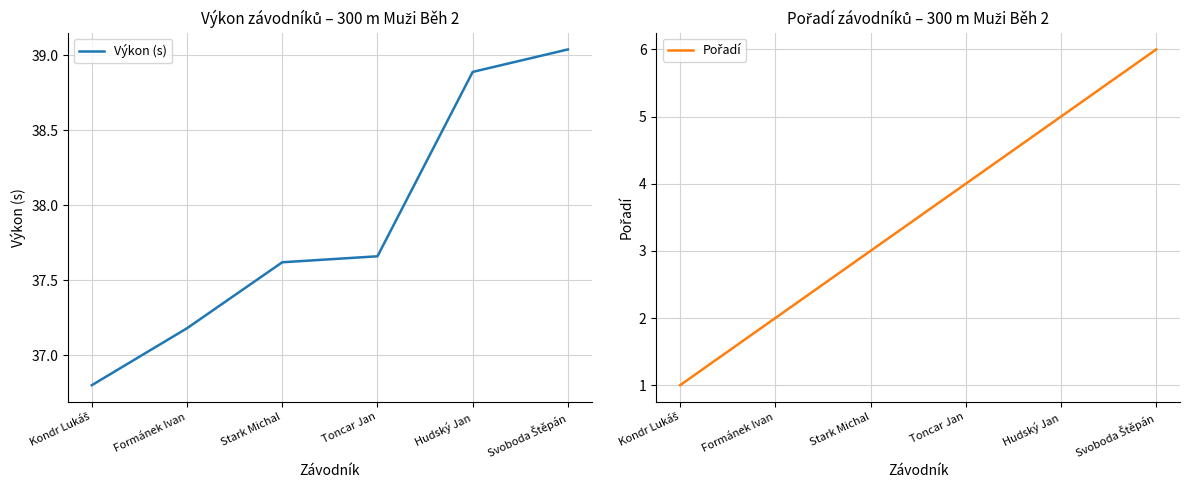

Reading right to left, list all the values displayed in this chart.

Výkon (s): 39.0	38.9	37.7	37.6	37.2	36.8
Pořadí: 6.0	5.0	4.0	3.0	2.0	1.0